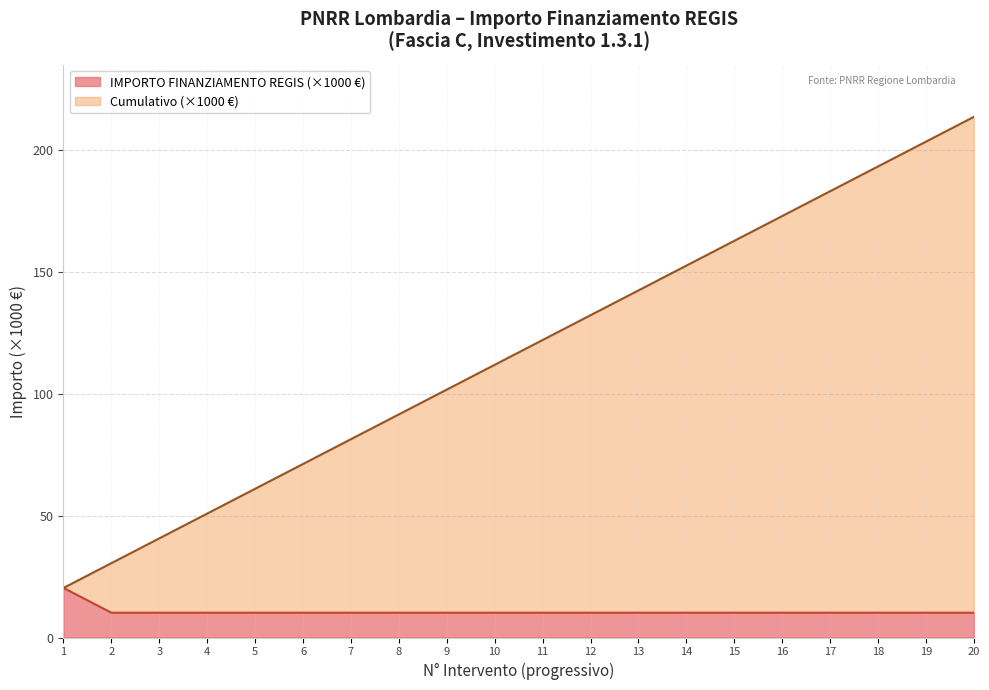

Is it true that IMPORTO FINANZIAMENTO REGIS (×1000 €) equals 17.6 at 14?

False